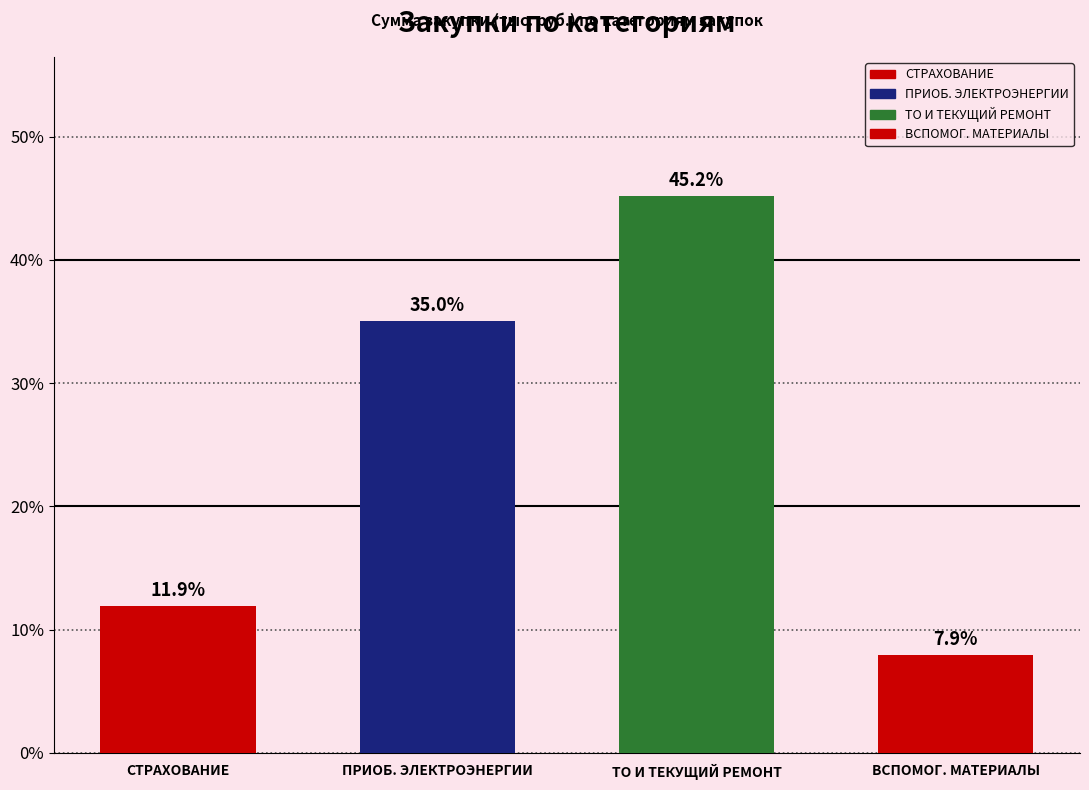

Reading left to right, list all the values displayed in this chart.

11.9	35.0	45.2	7.9